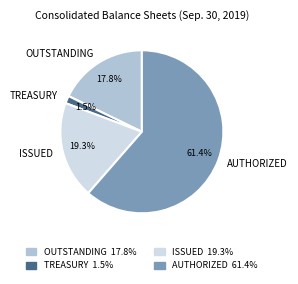

How many segments does this pie chart have?

4